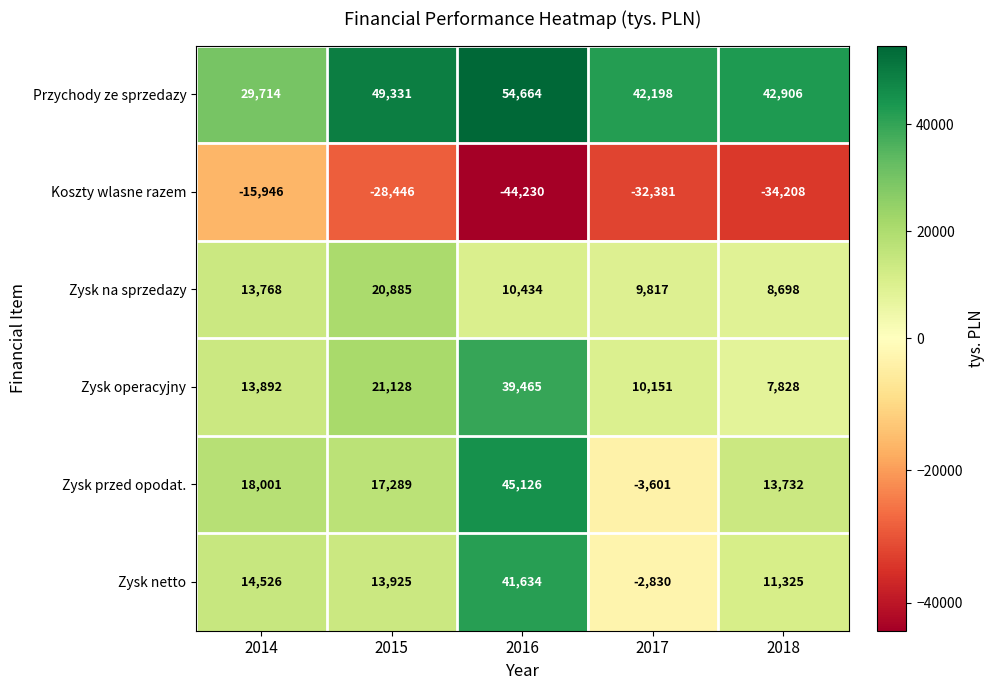

Rank the series at 2014 from lowest to highest value.

Koszty wlasne razem, Zysk na sprzedazy, Zysk operacyjny, Zysk netto, Zysk przed opodat., Przychody ze sprzedazy